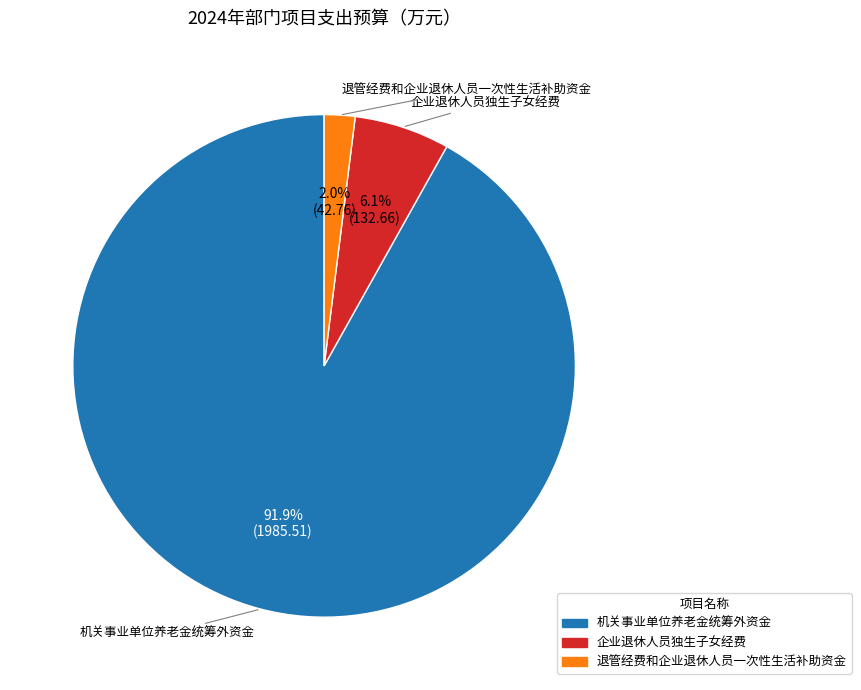

Which has a higher value, 机关事业单位养老金统筹外资金 or 企业退休人员独生子女经费?

机关事业单位养老金统筹外资金